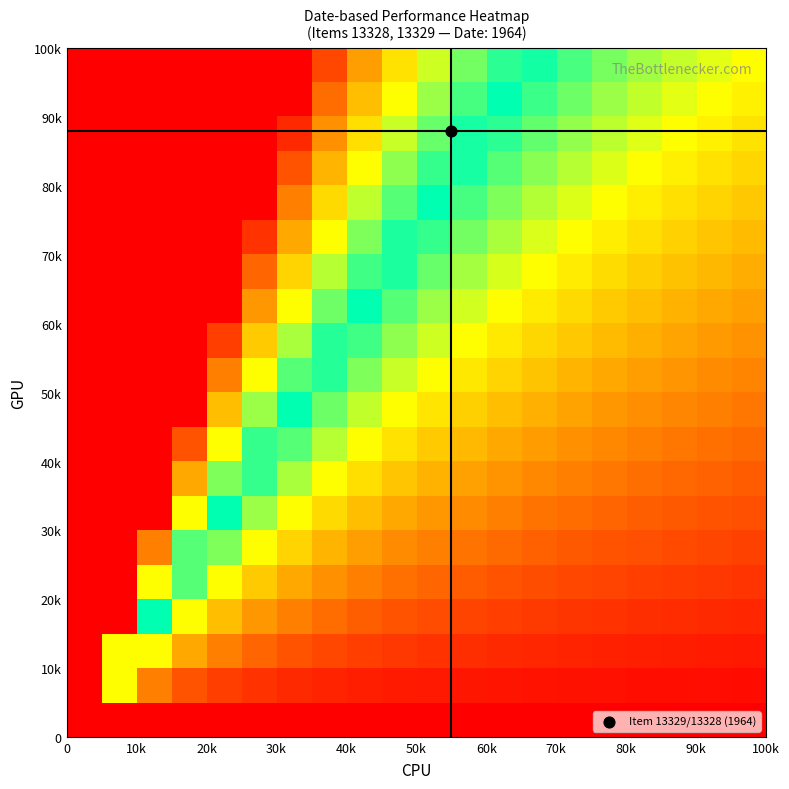

Count the number of data series in this chart.

20